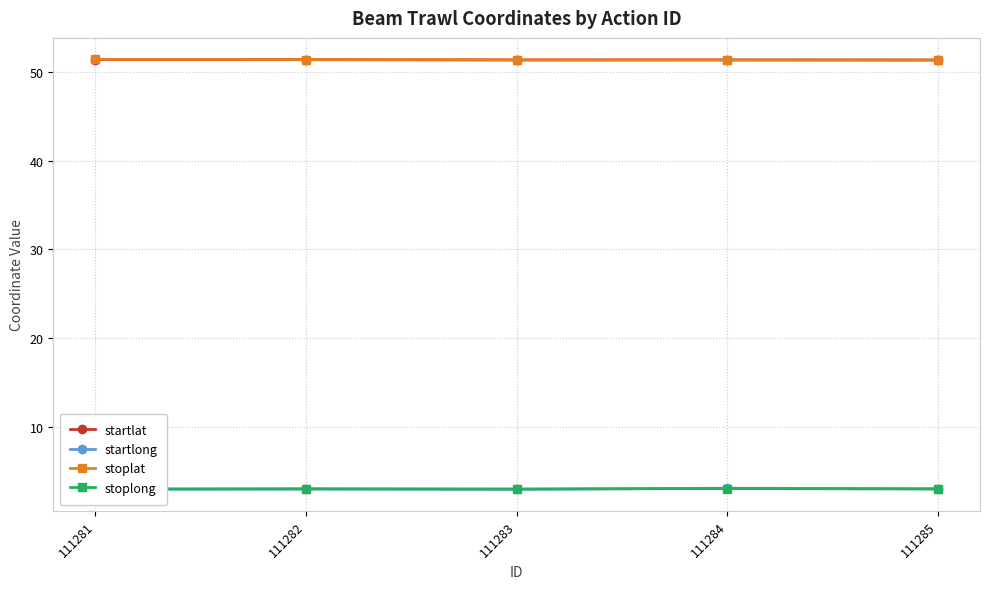

What is the value of the startlong point at the 2nd from the left?

3.0